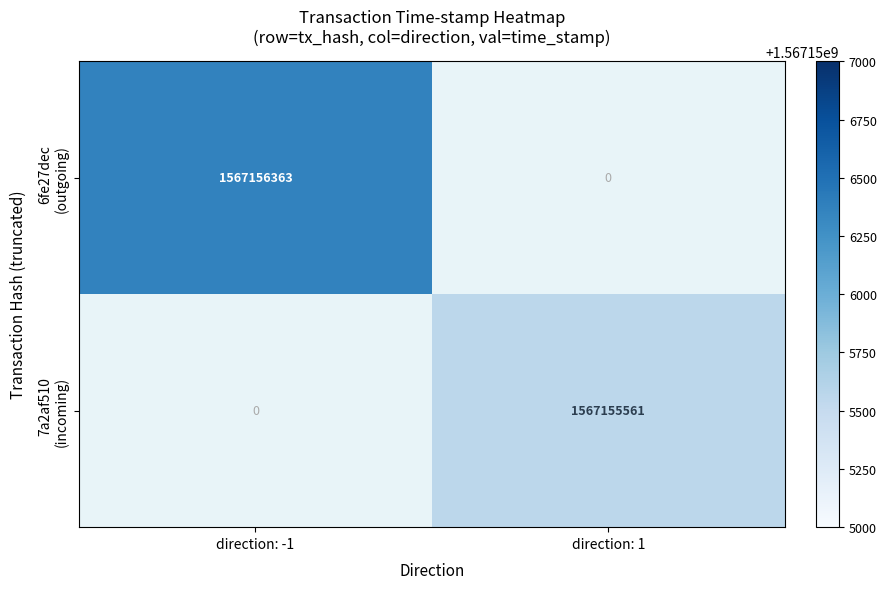

What is the sum of all 7a2af510bddf87e4dffd7c89706dd30e833f3eb values?

1567155561